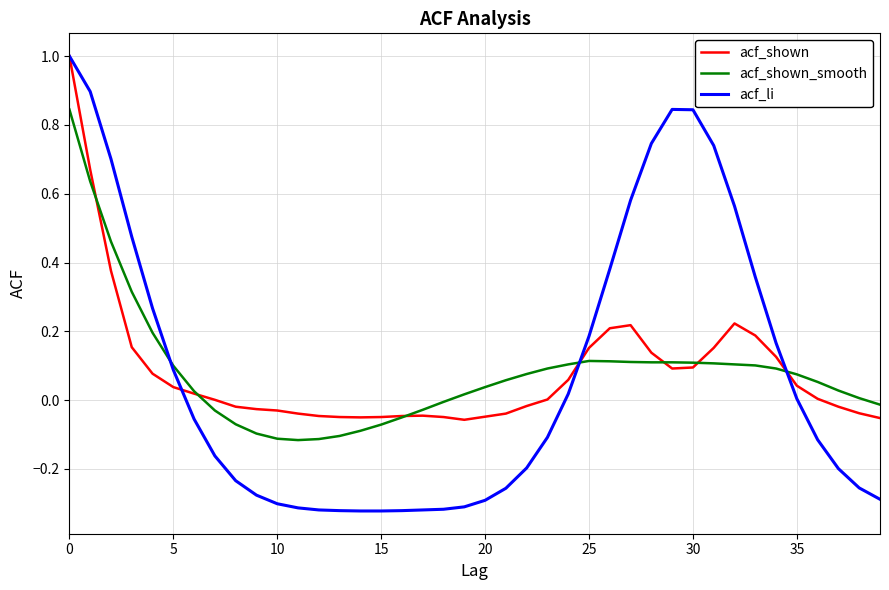

Which series has the largest range (max minus min)?

acf_li